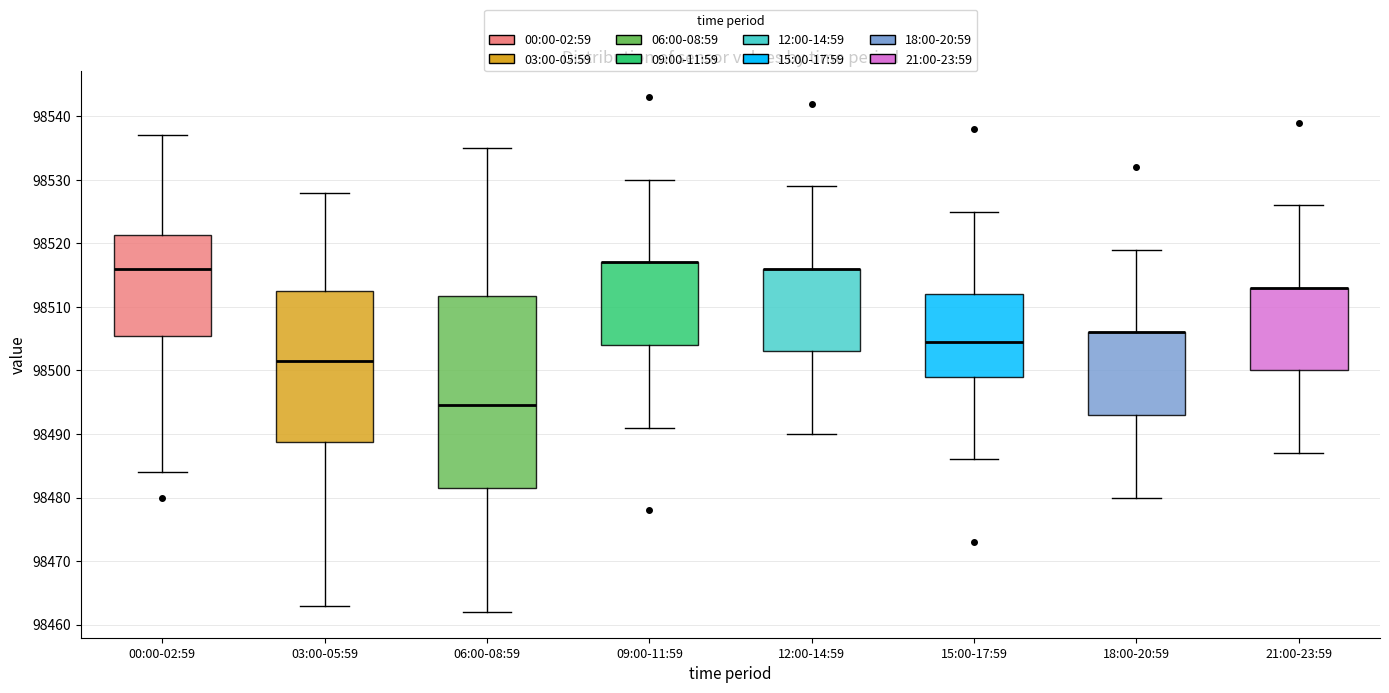

Comparing the boxes themselves (not the whiskers), which one is the tallest?

06:00-08:59